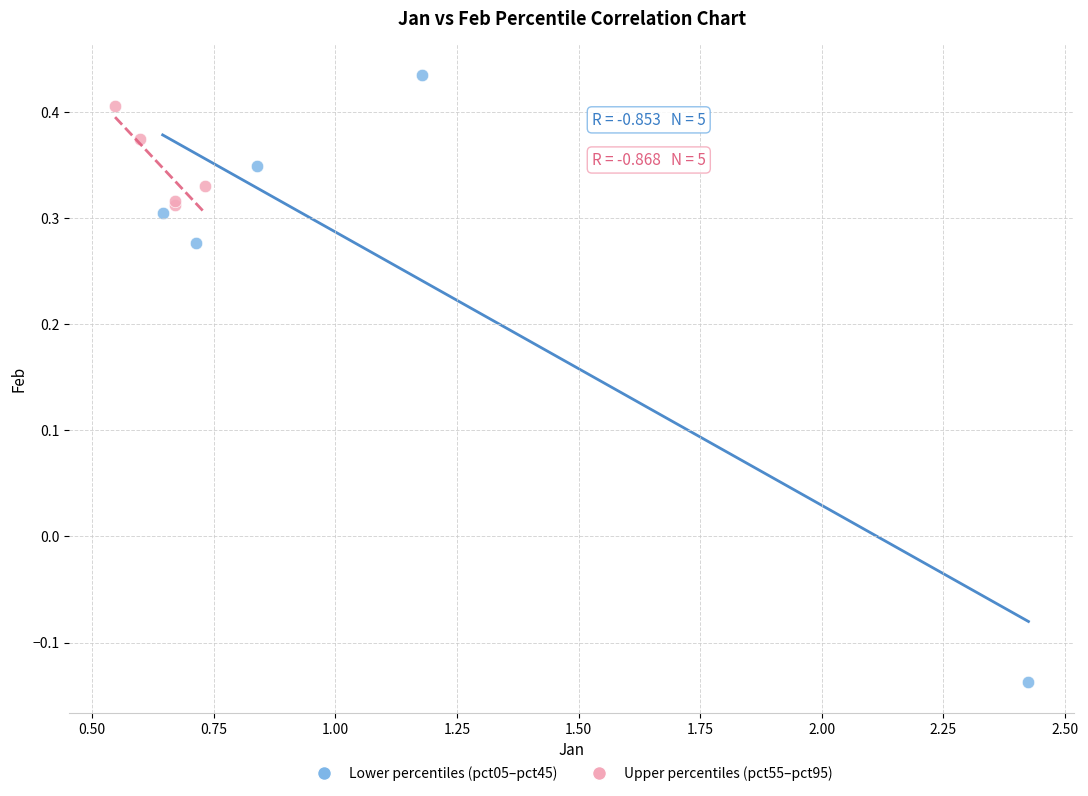

What are all the series names shown in the legend?

Lower percentiles (pct05–pct45), Upper percentiles (pct55–pct95)